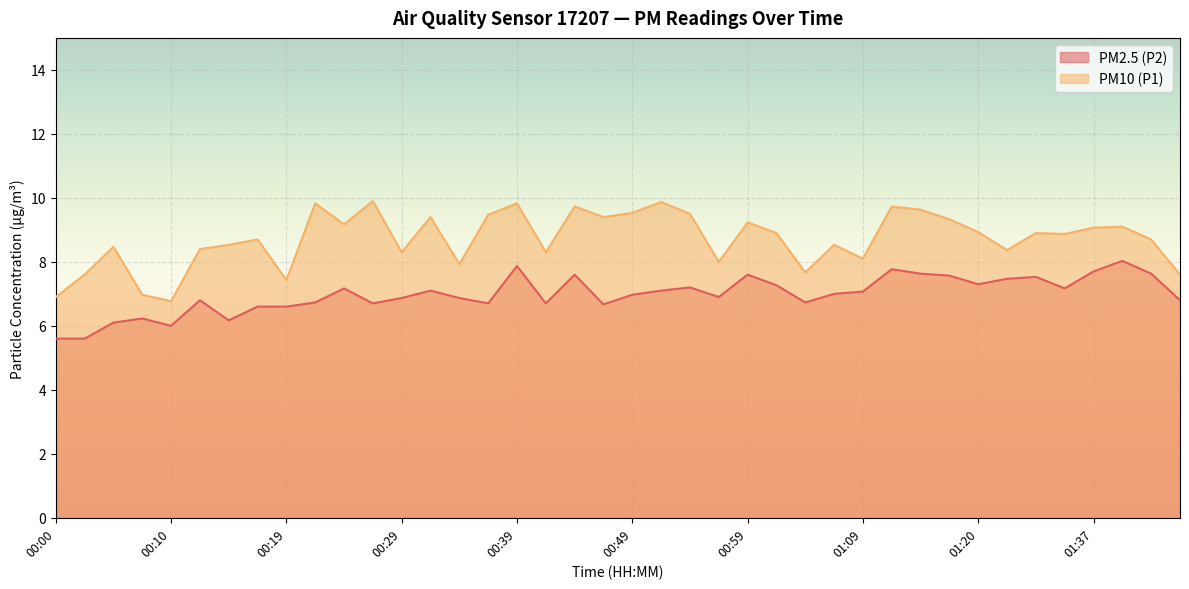

The PM2.5 (P2) series shows 3.2 at 00:32. True or false?

False